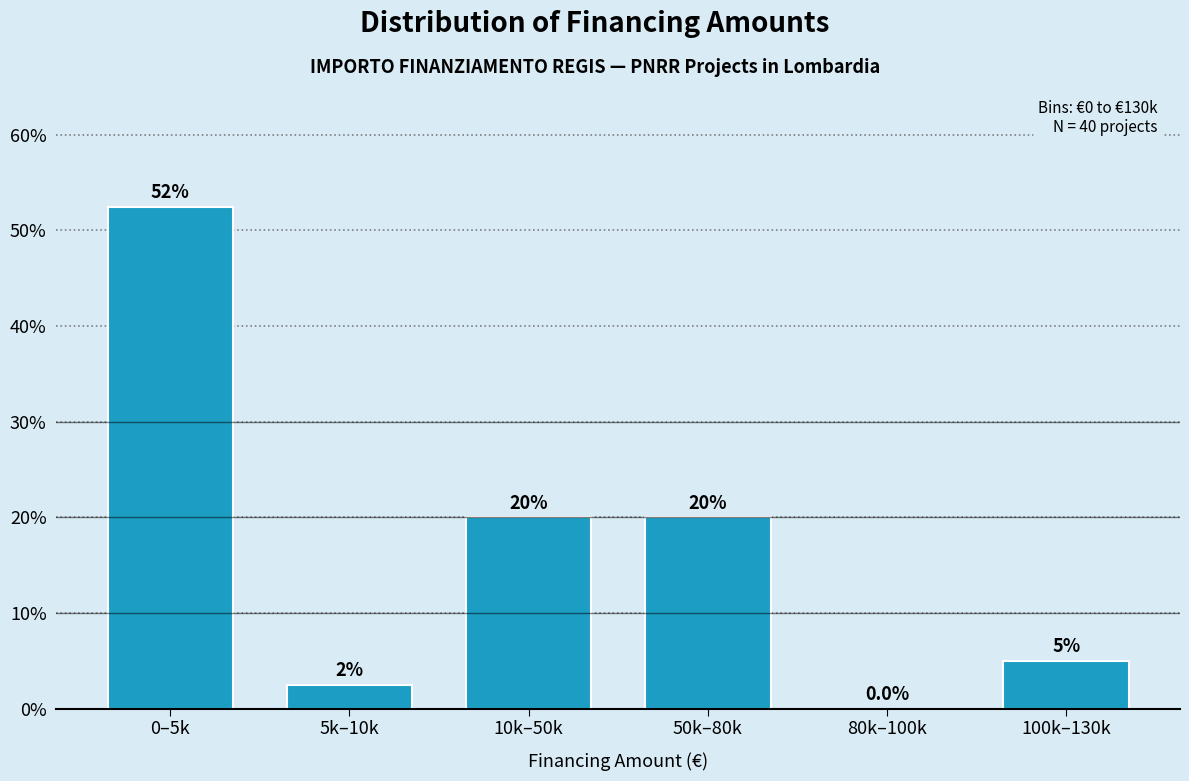

Reading left to right, transcribe all the data shown in this chart.

0–5k=52.5	5k–10k=2.5	10k–50k=20.0	50k–80k=20.0	80k–100k=0.0	100k–130k=5.0